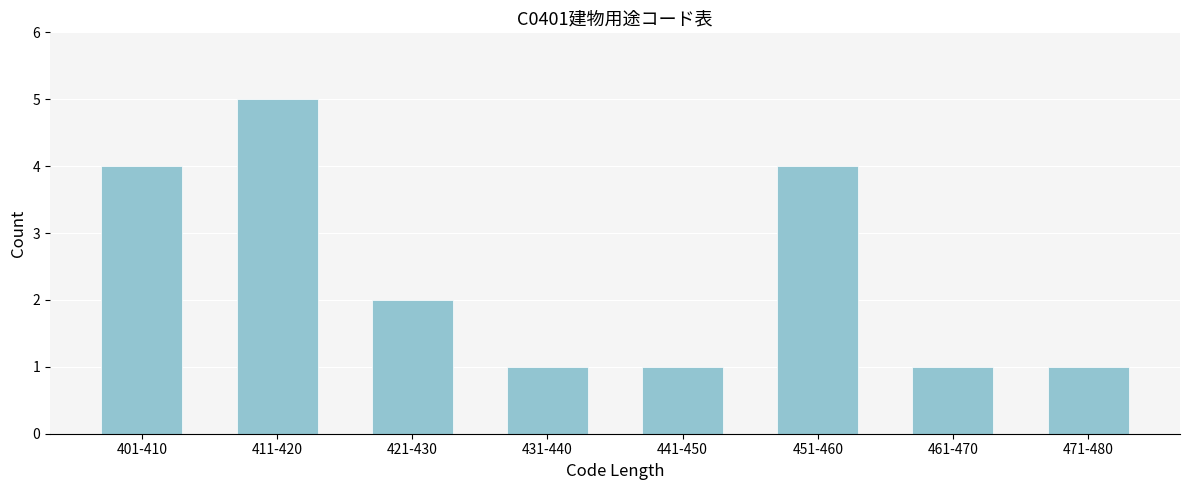

Reading left to right, list all the values displayed in this chart.

4	5	2	1	1	4	1	1